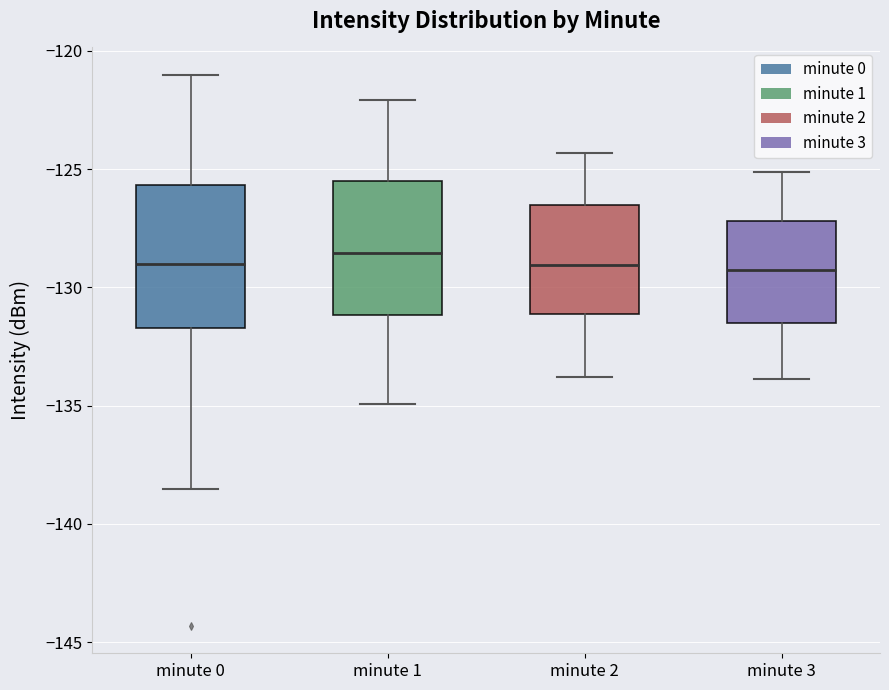

Where does the lower whisker of the box for minute 0 end on the y-axis? The values are not printed on the chart, so give them approximately, as read against the axis.

-138.5